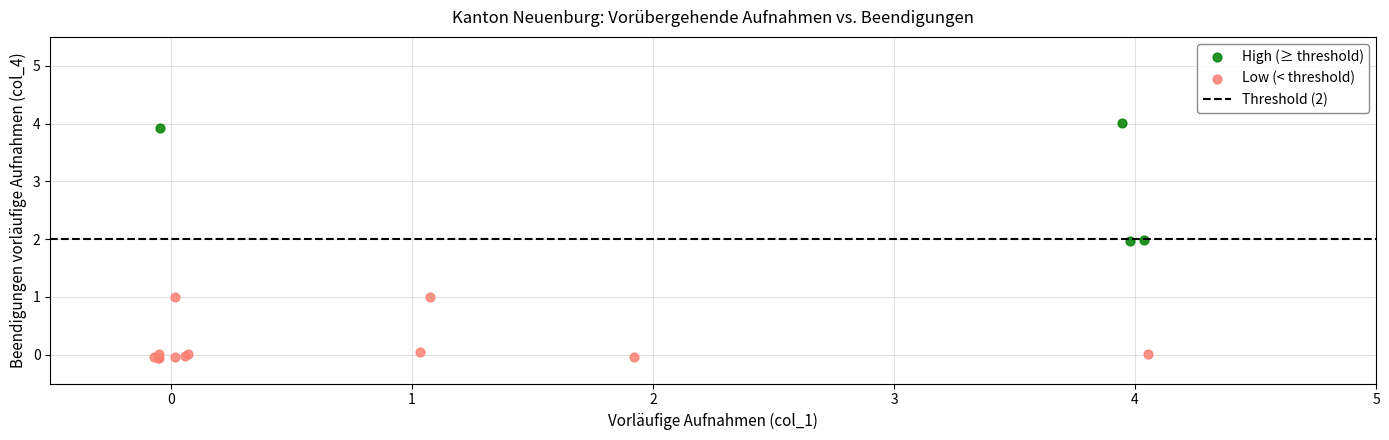

Which series contains the lowest Y value?

Low (< threshold)